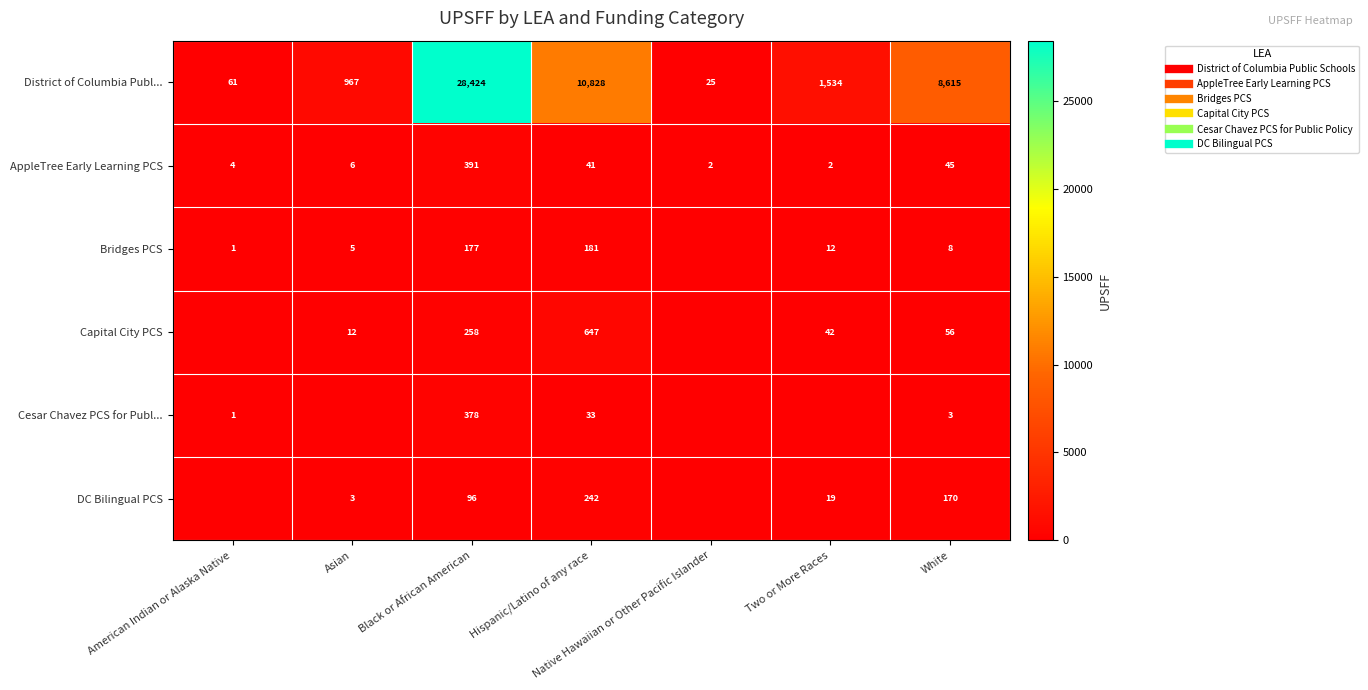

What is the difference between the Capital City PCS values at Hispanic/Latino of any race and Asian?

635